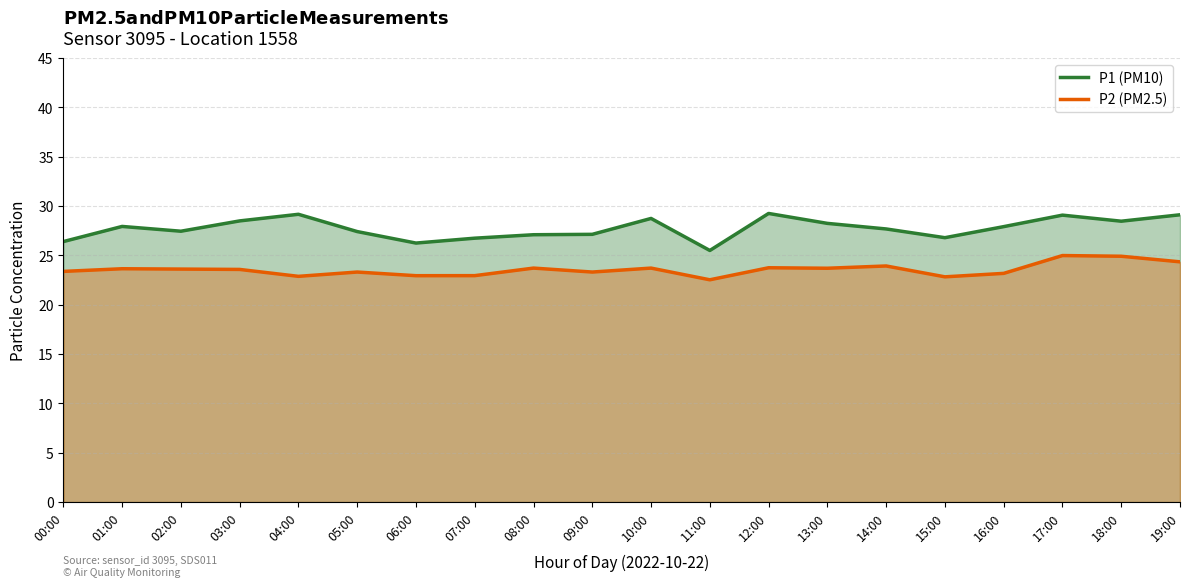

What is the average value of the P2 (PM2.5) series?

23.5